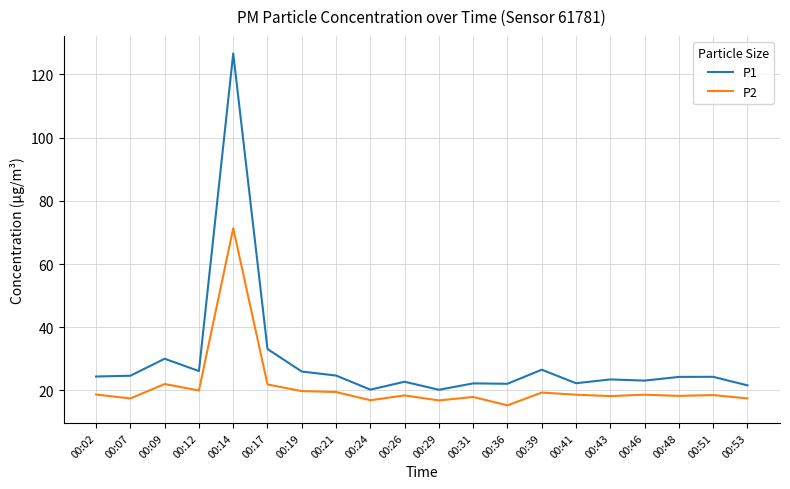

At 00:53, list the series in order from smallest to largest.

P2, P1